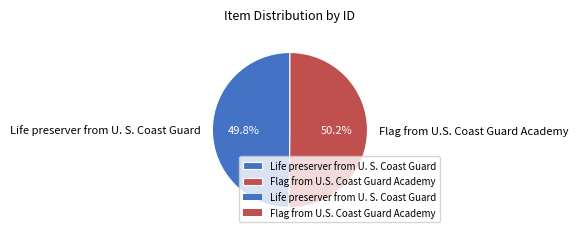

What is the ratio of the value at Life preserver from U. S. Coast Guard to the value at Flag from U.S. Coast Guard Academy?

1.0